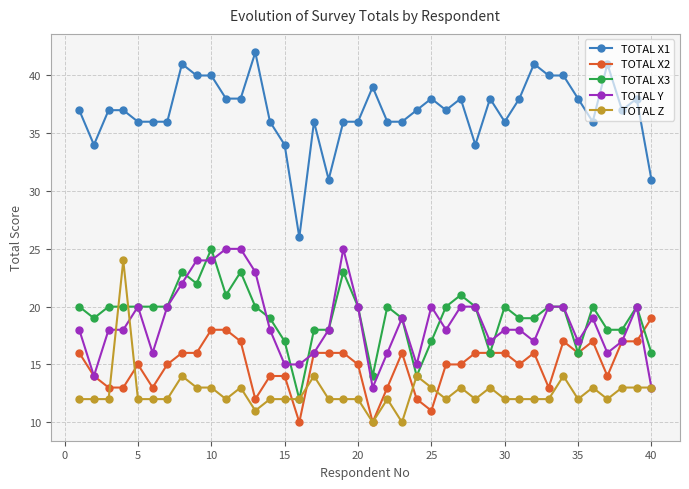

What is the average value of the TOTAL X3 series?

19